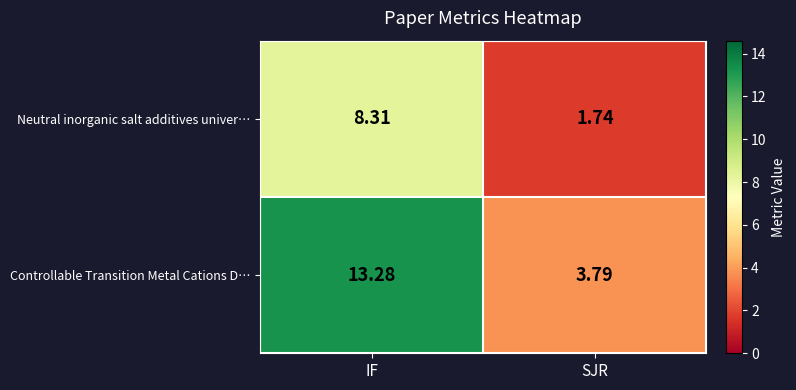

At which label does Neutral inorganic salt additives univer… first exceed 8?

IF